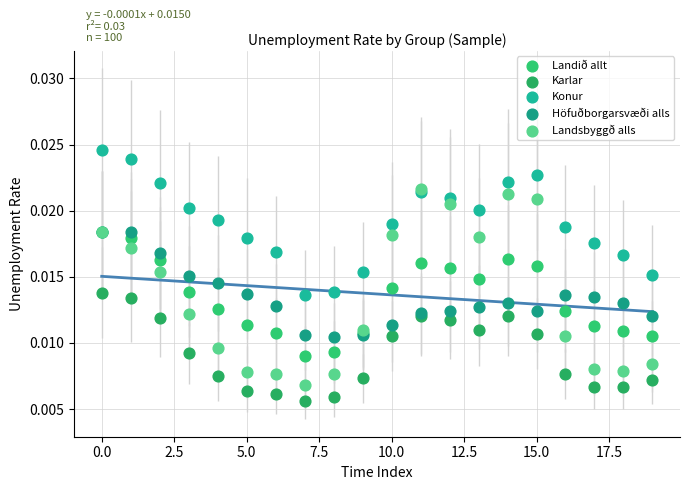

What are all the series names shown in the legend?

Landið allt, Karlar, Konur, Höfuðborgarsvæði alls, Landsbyggð alls